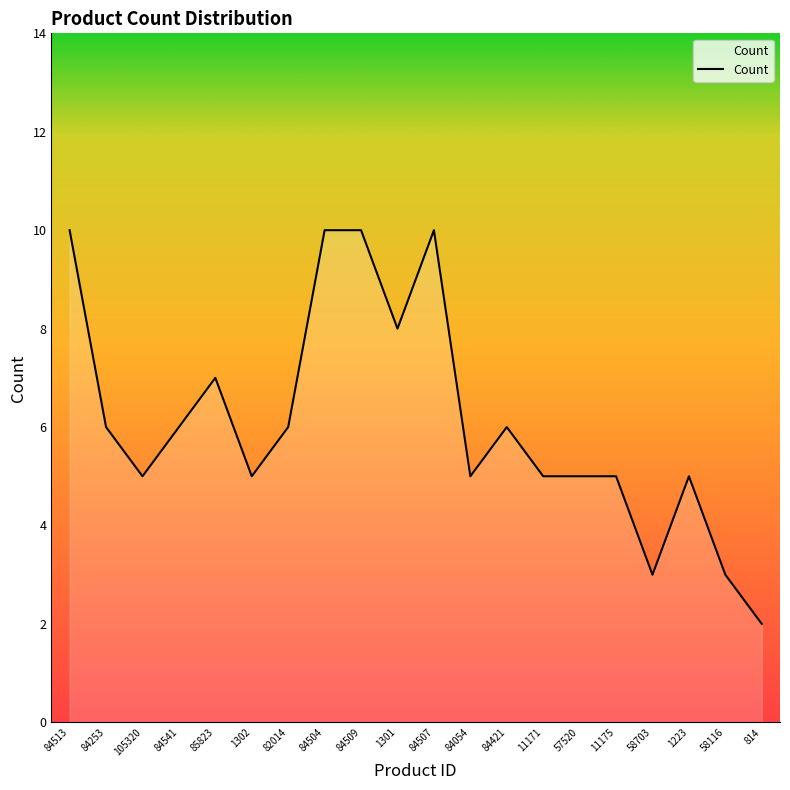

What is the ratio of the value at 84509 to the value at 57520?

2.0